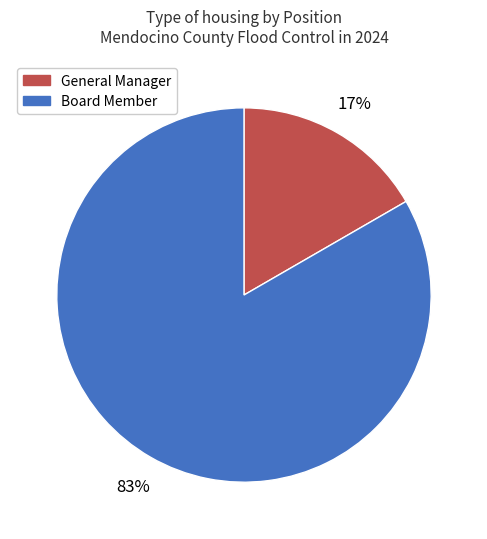

Do General Manager and Board Member together represent more than half of the pie?

Yes